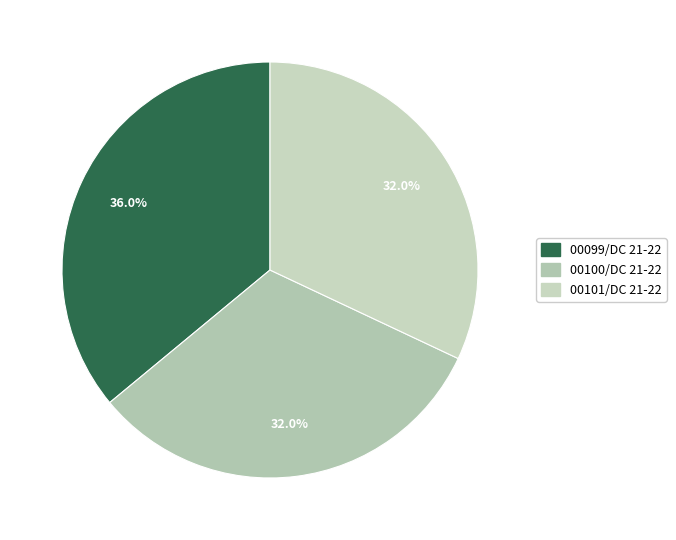

How many segments does this pie chart have?

3